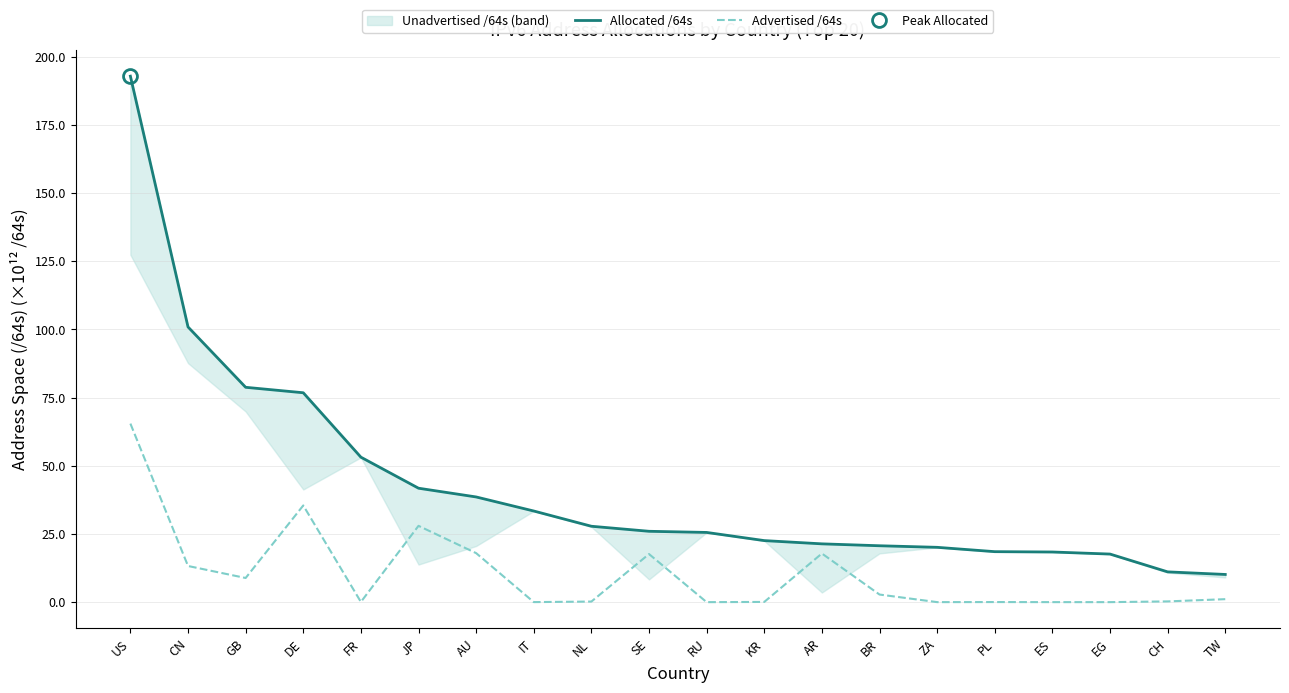

How many data points does each series have?

20